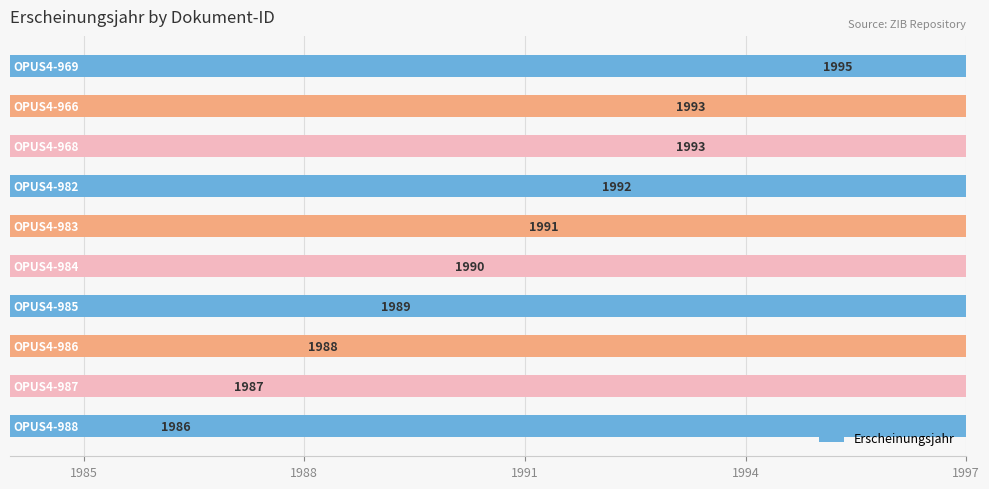

How many data points are above 1991?

4